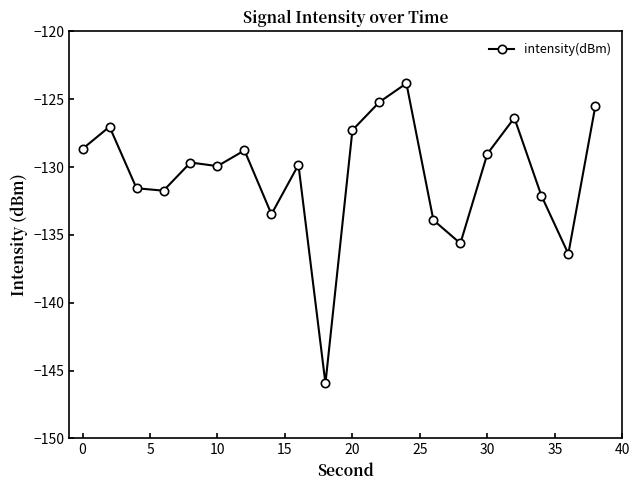

What is the maximum value shown in the chart?

-123.8